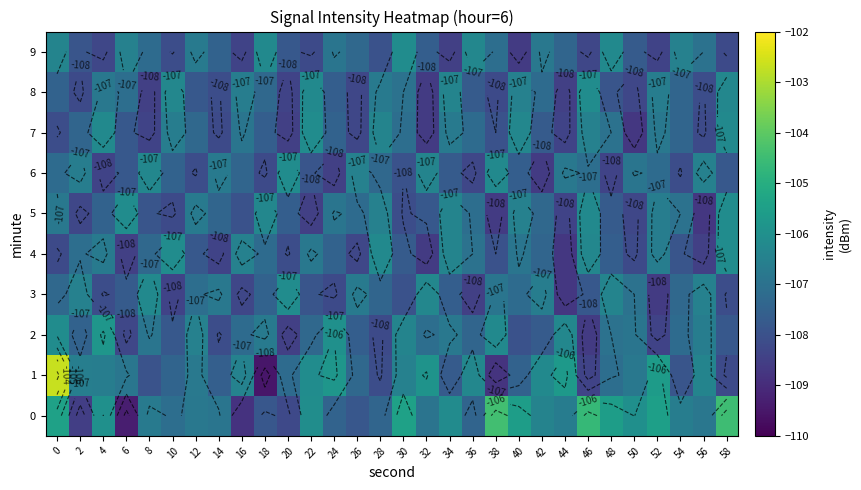

The 4 series shows -184.0 at 34. True or false?

False